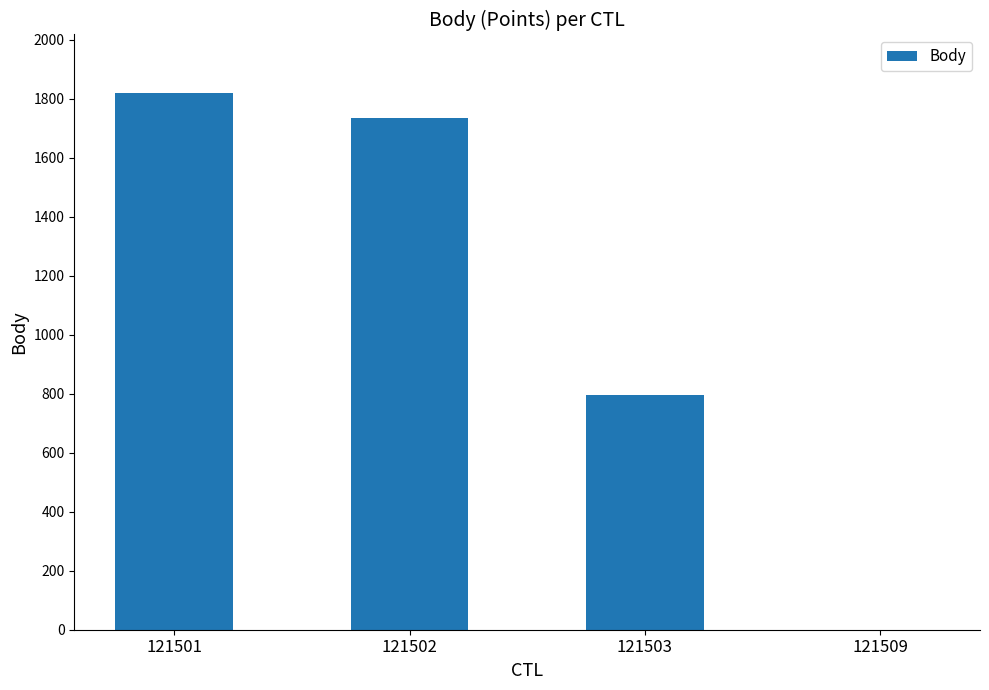

Are the bars grouped side by side (vs. stacked)?

No